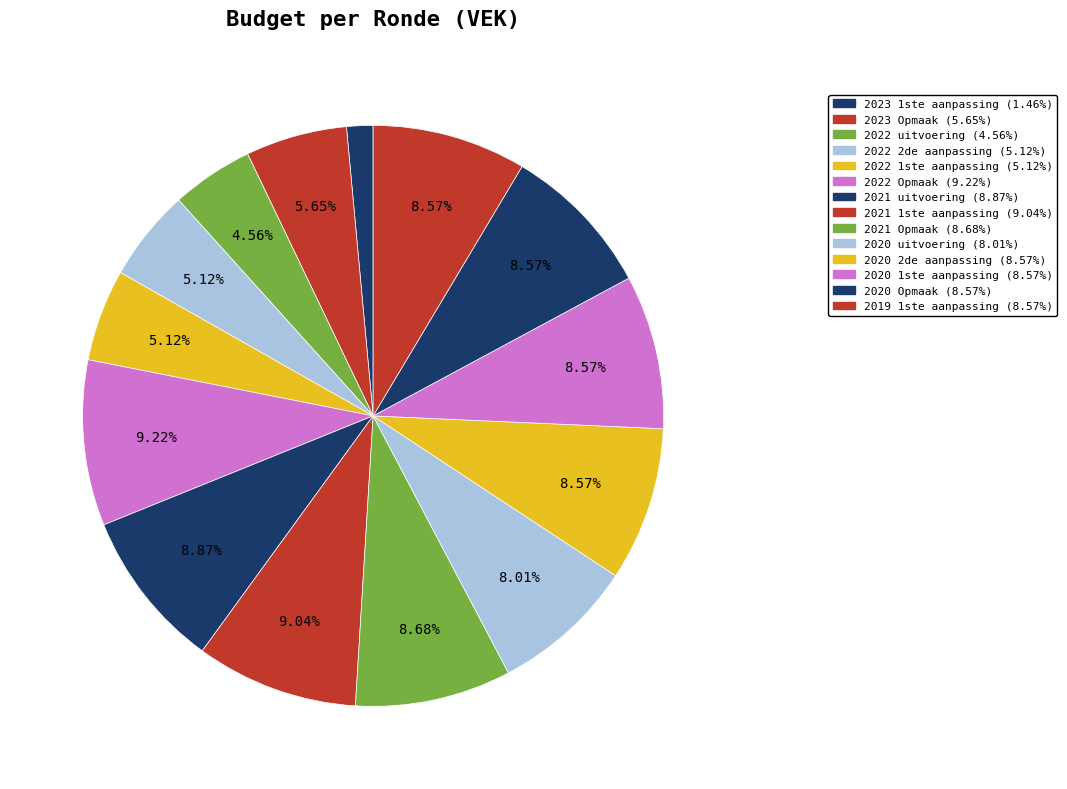

To the nearest percent, what is the difference between the largest and smallest slice percentages?

8%